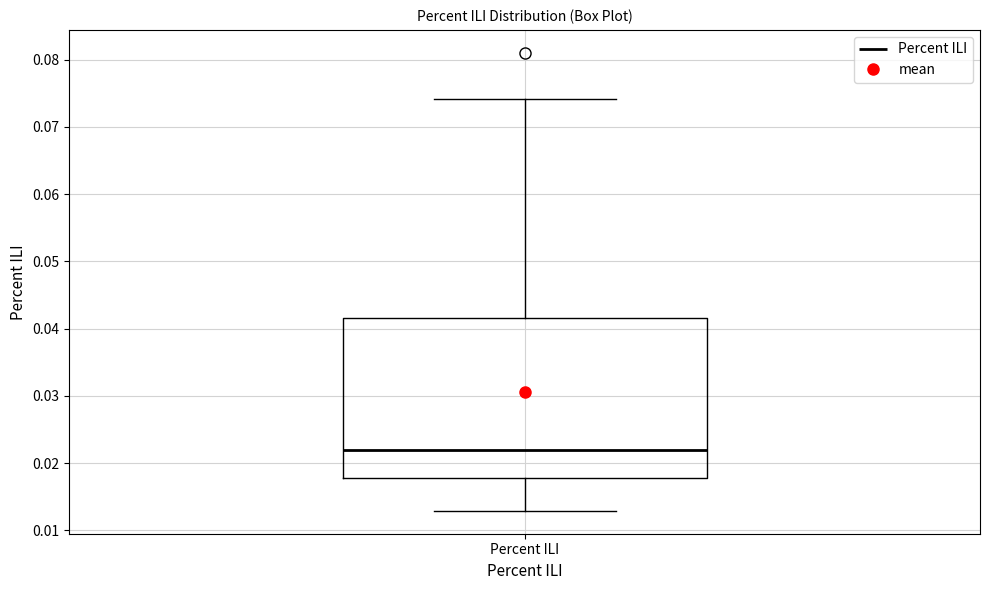

Where does the median line of the box for Percent ILI sit on the y-axis? The values are not printed on the chart, so give them approximately, as read against the axis.

0.022